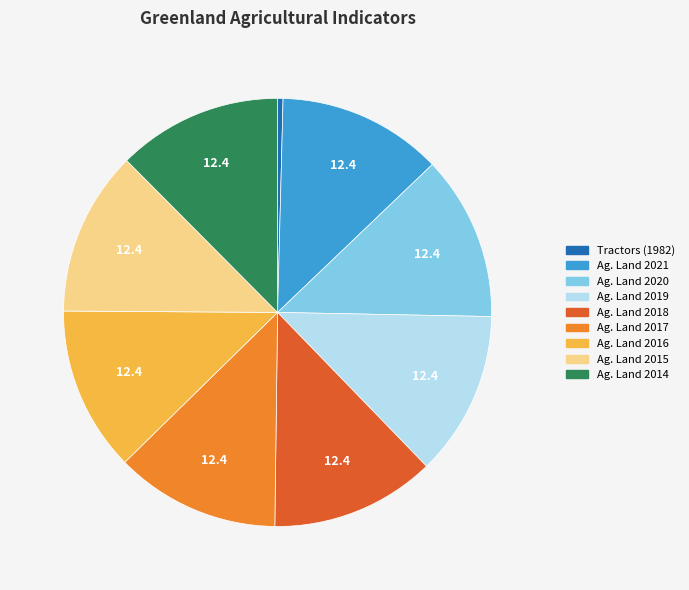

Is there any slice that represents more than half of the pie?

No